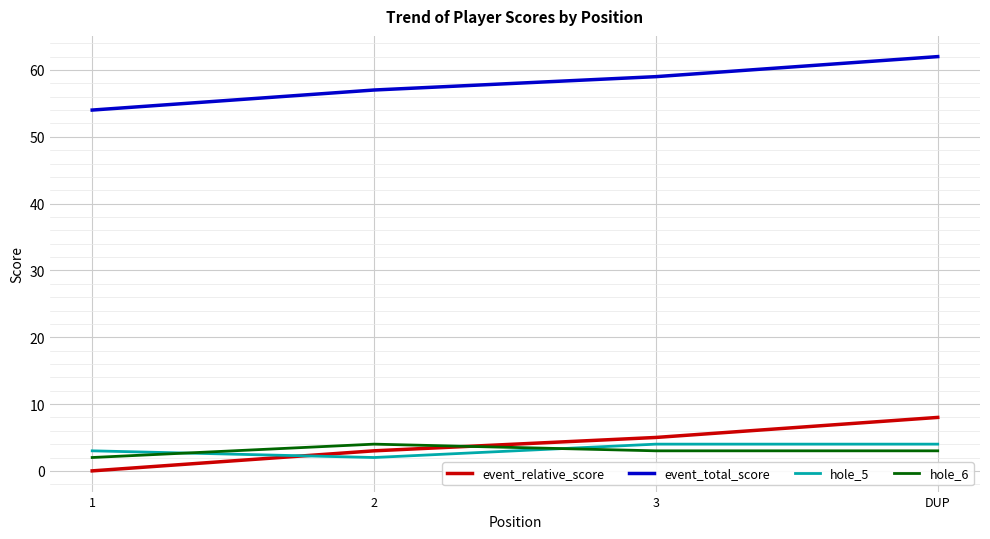

Is this an area chart (filled region under the line)?

No